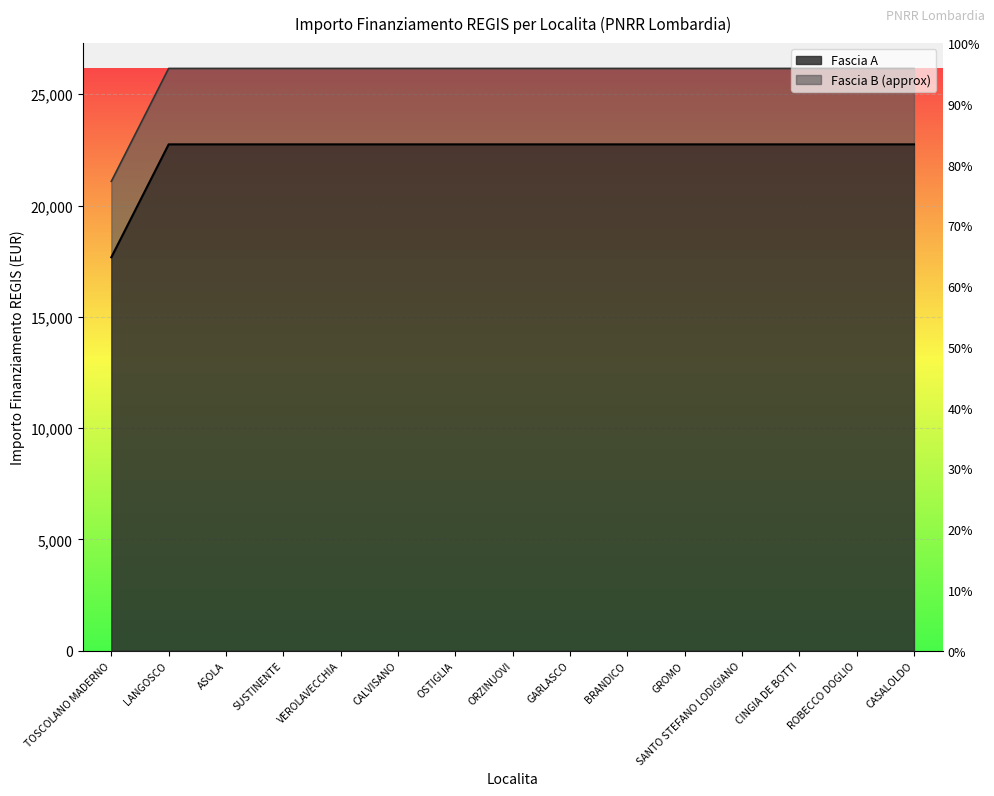

The value at TOSCOLANO MADERNO is 17674.8. True or false?

True